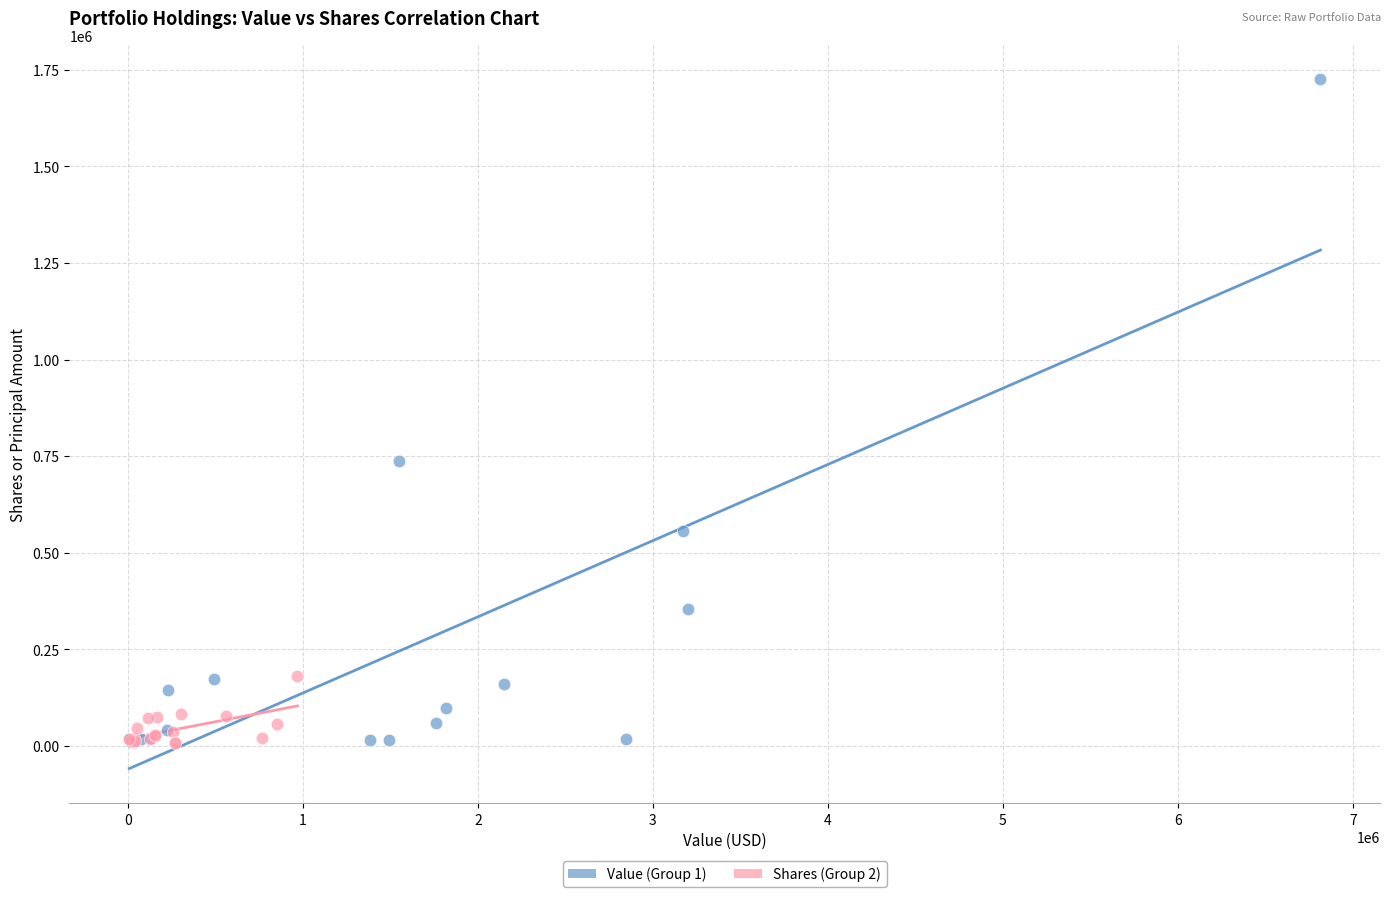

Which series has the widest spread of Y values?

Value (Group 1)